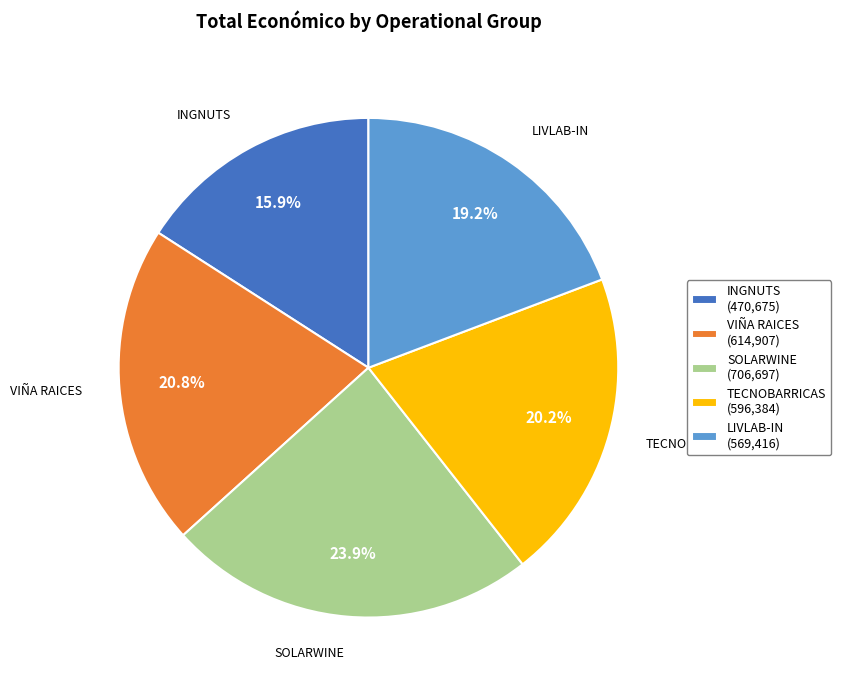

To the nearest percent, what is the combined percentage of LIVLAB-IN and VIÑA RAICES?

40%